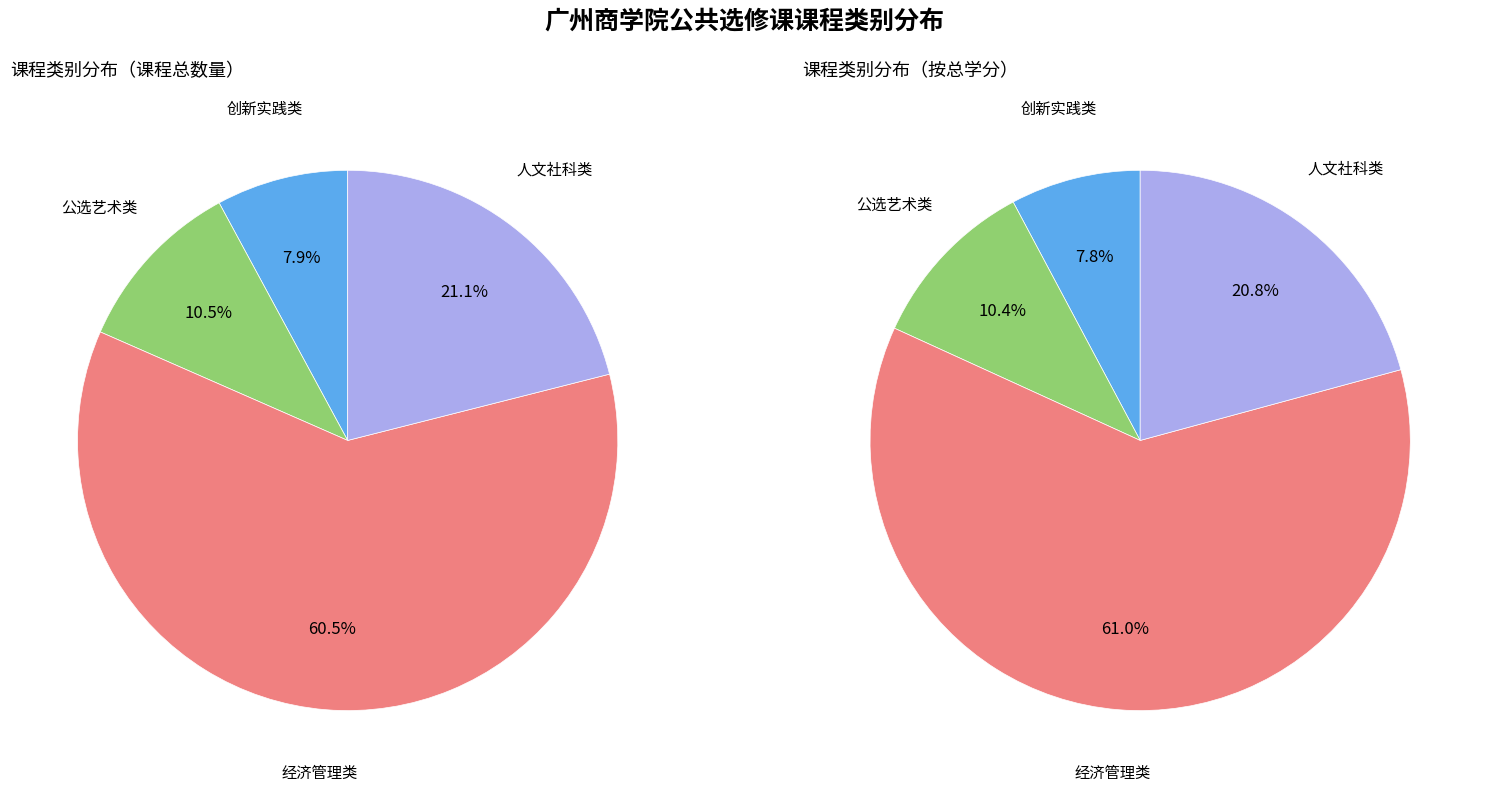

Is it true that 创新实践类 is 1% of the pie?

False